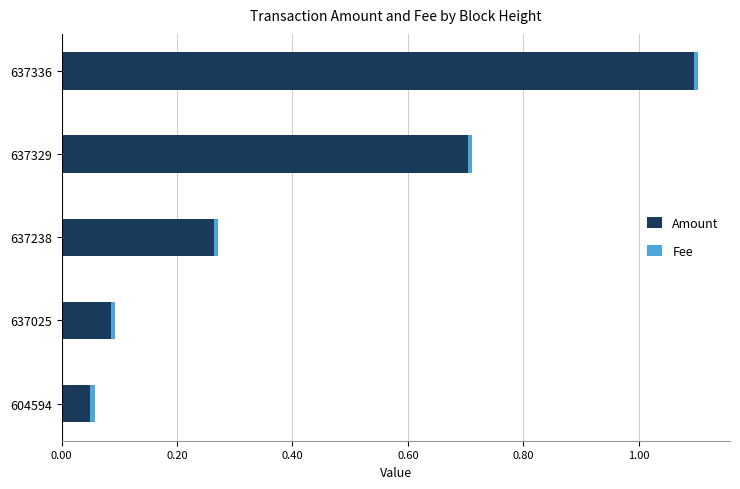

What is the difference between the second highest and minimum values in the Amount series?

0.7